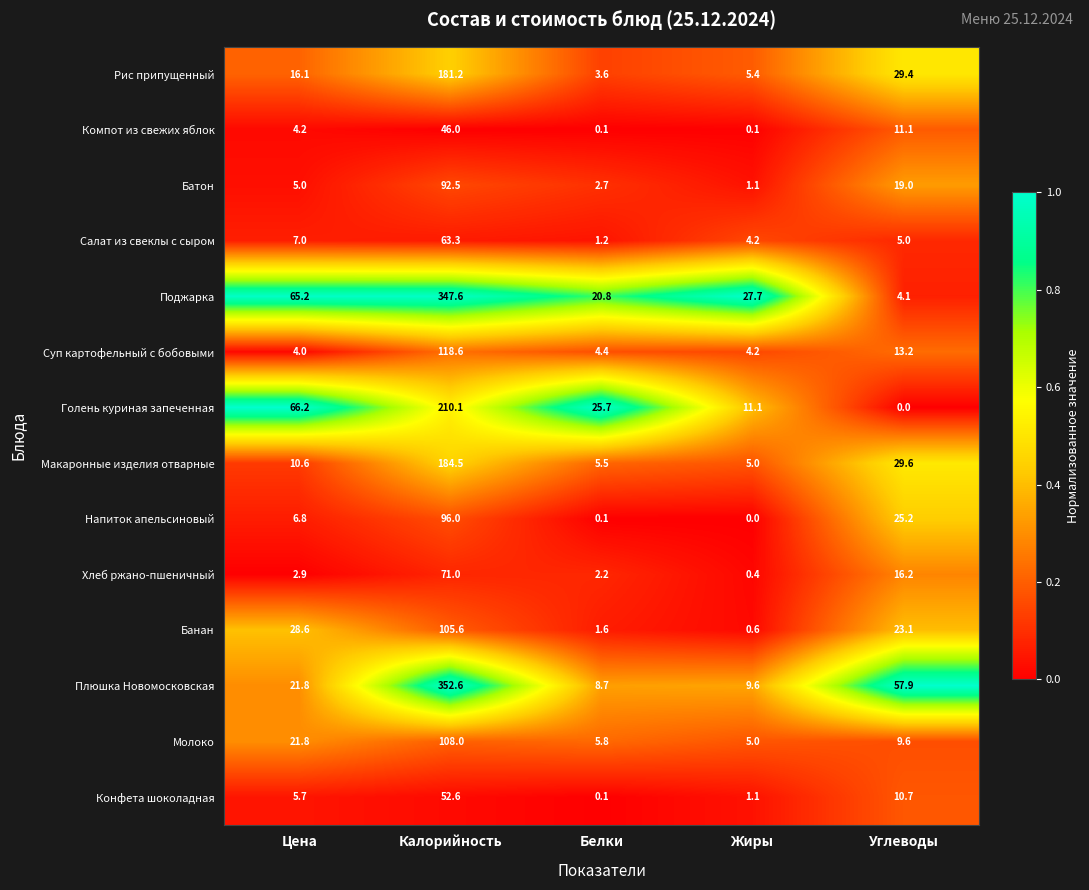

At which label is Хлеб ржано-пшеничный closest to 35?

Углеводы